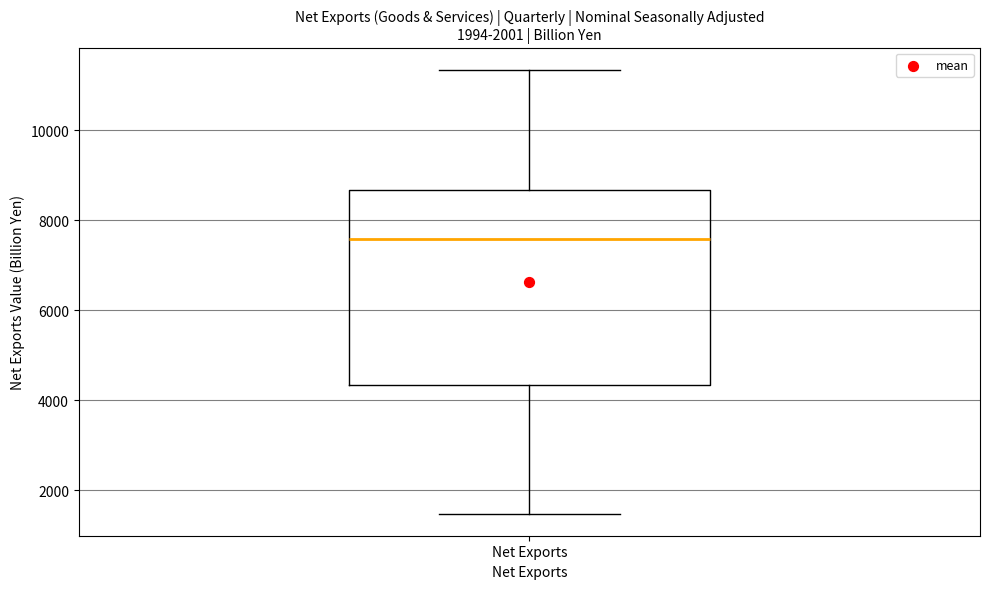

Where does the lower whisker of the box for Net Exports end on the y-axis? The values are not printed on the chart, so give them approximately, as read against the axis.

1400